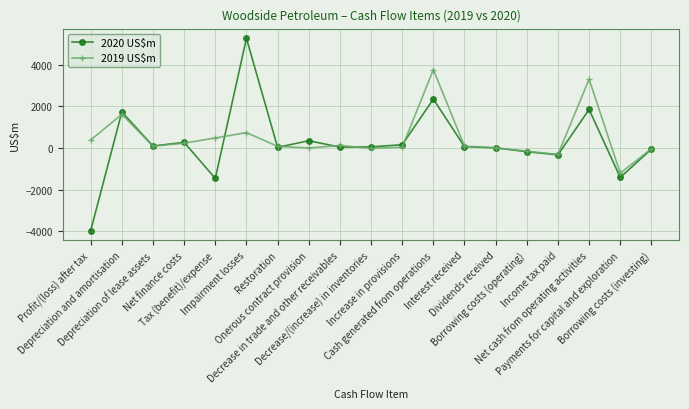

Is the value of 2020 US$m at Cash generated from operations greater than the value of 2019 US$m at Cash generated from operations?

No